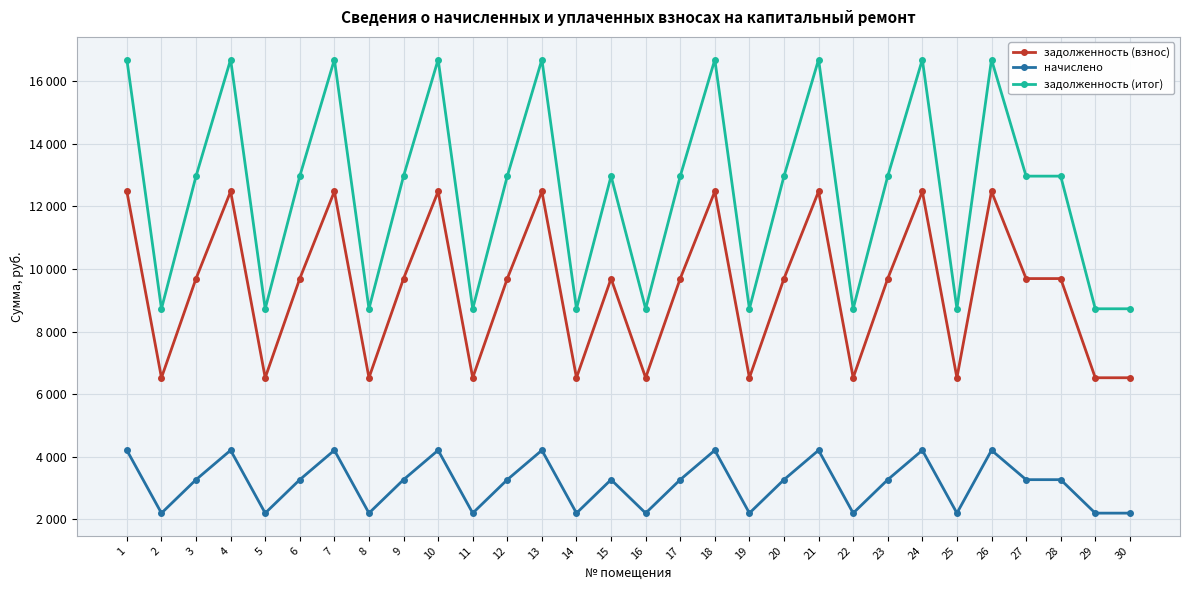

List the series in order of their peak value, lowest first.

начислено, задолженность (взнос), задолженность (итог)